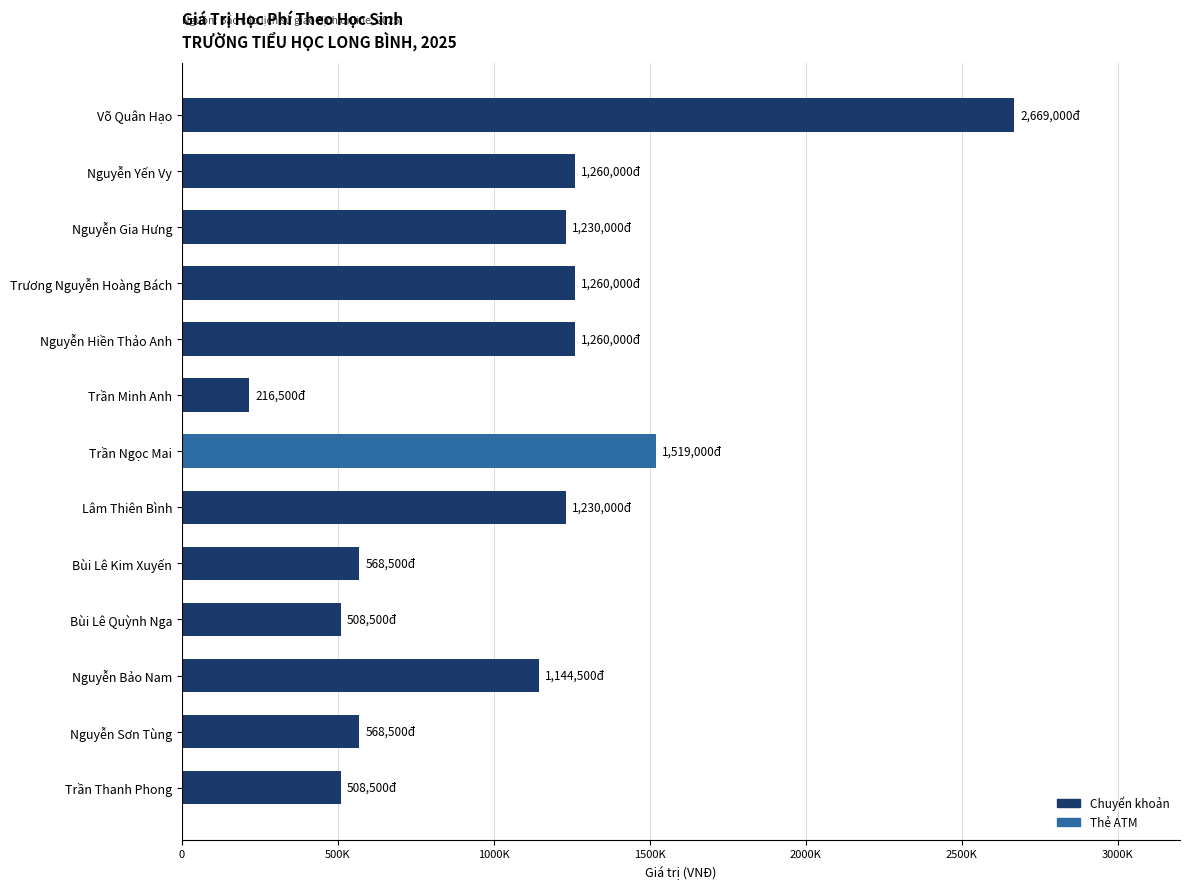

What is the difference between the second highest and second lowest values?

1010500